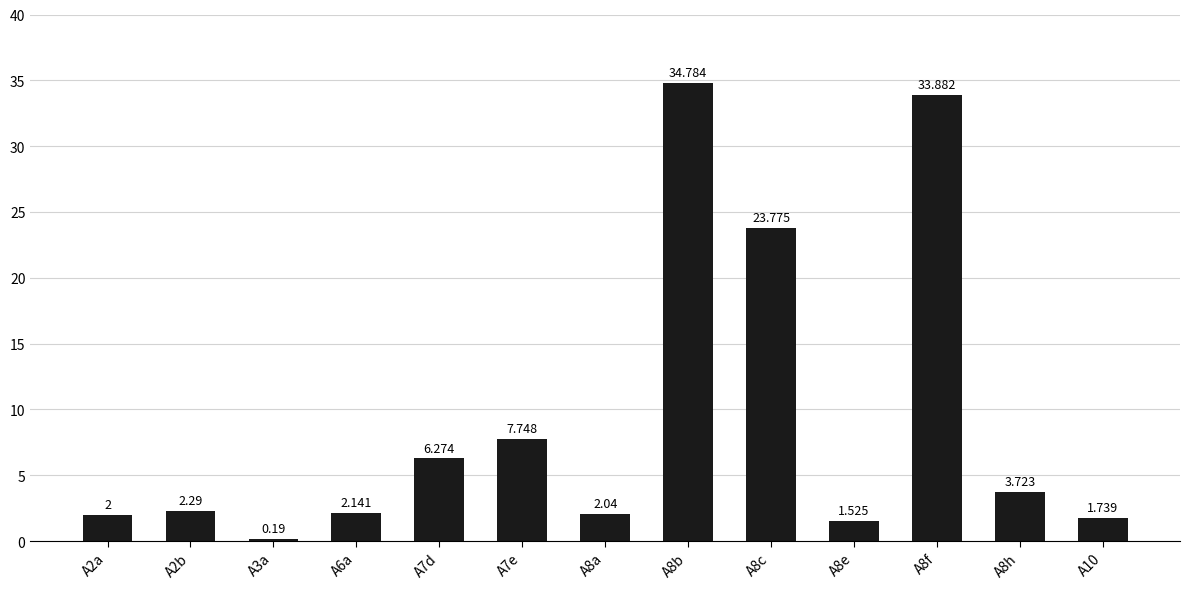

True or false: the data shows 2.0 at A2a.

True